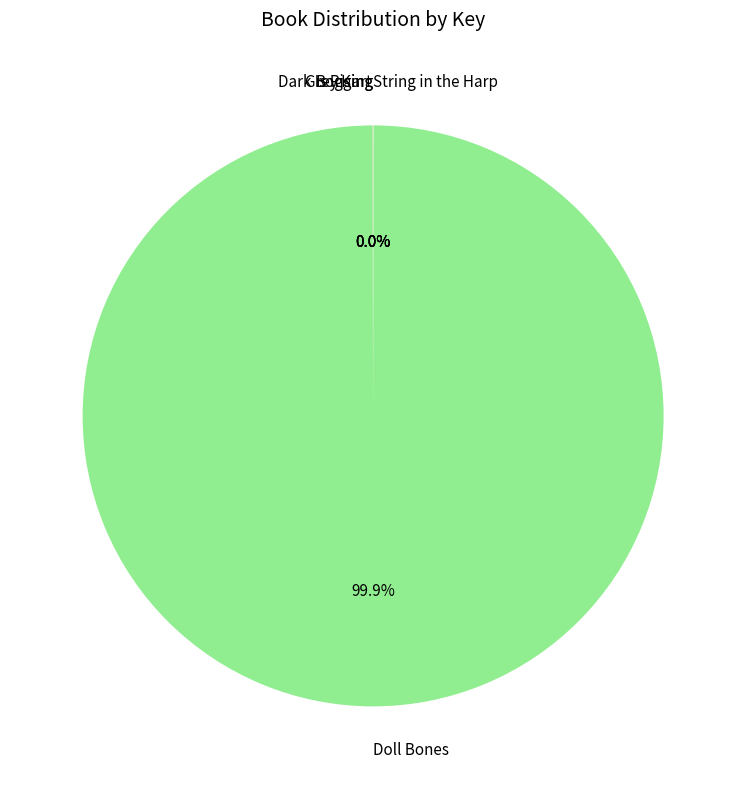

Which slice is the largest?

Doll Bones